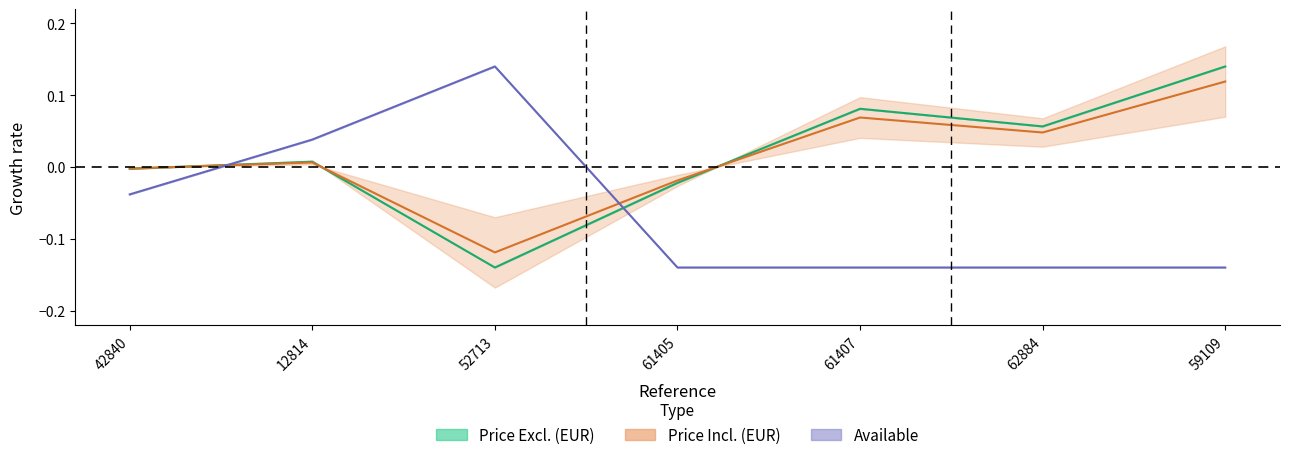

Where is the first local minimum for Price Excl. (EUR)?

52713